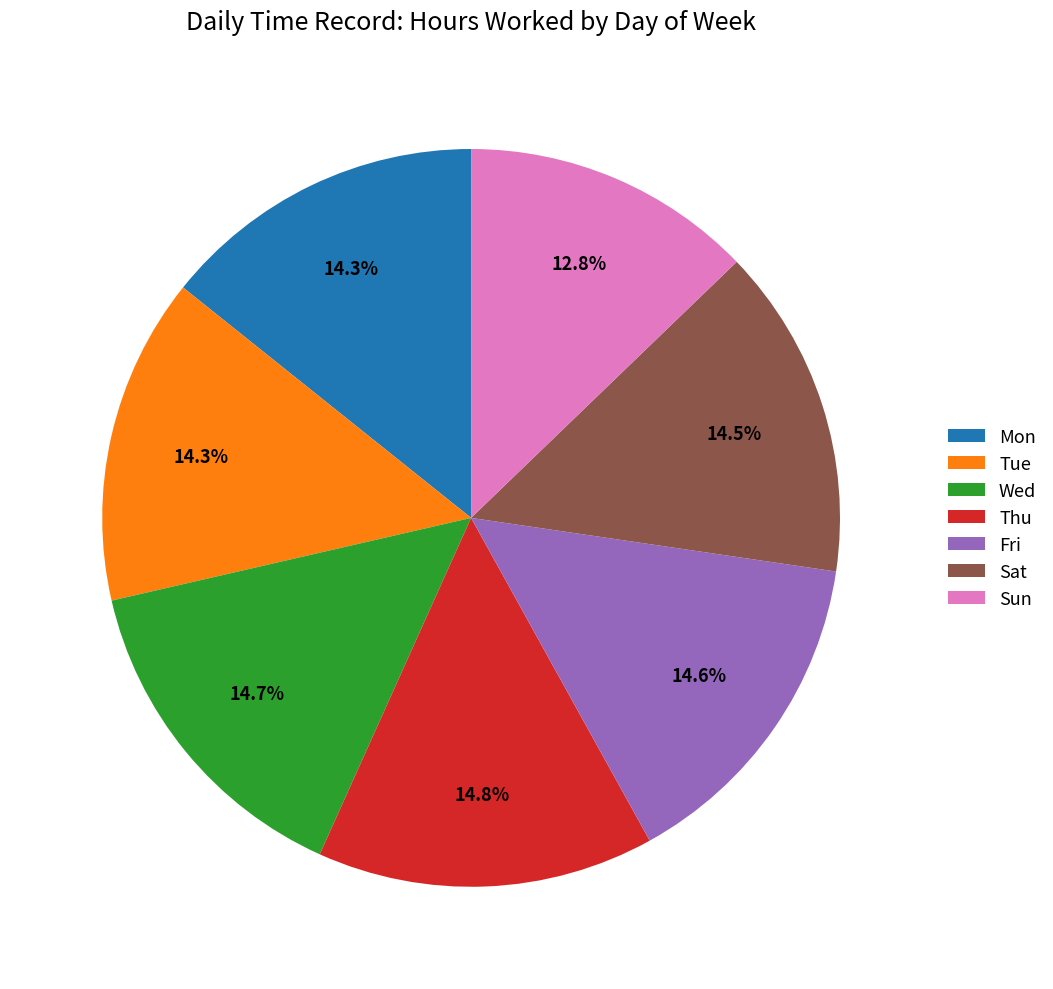

To the nearest percent, what is the average slice percentage?

14%